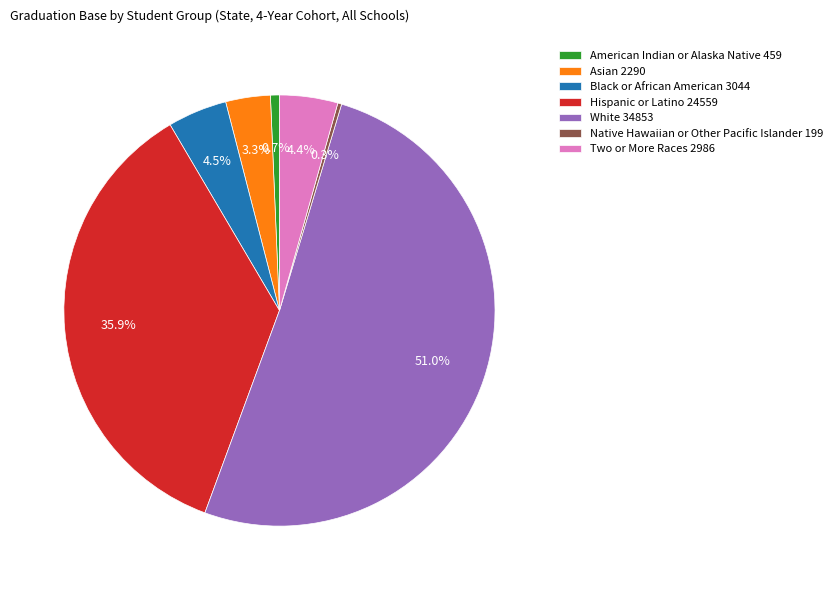

To the nearest percent, what is the difference between the American Indian or Alaska Native and Two or More Races slice percentages?

4%